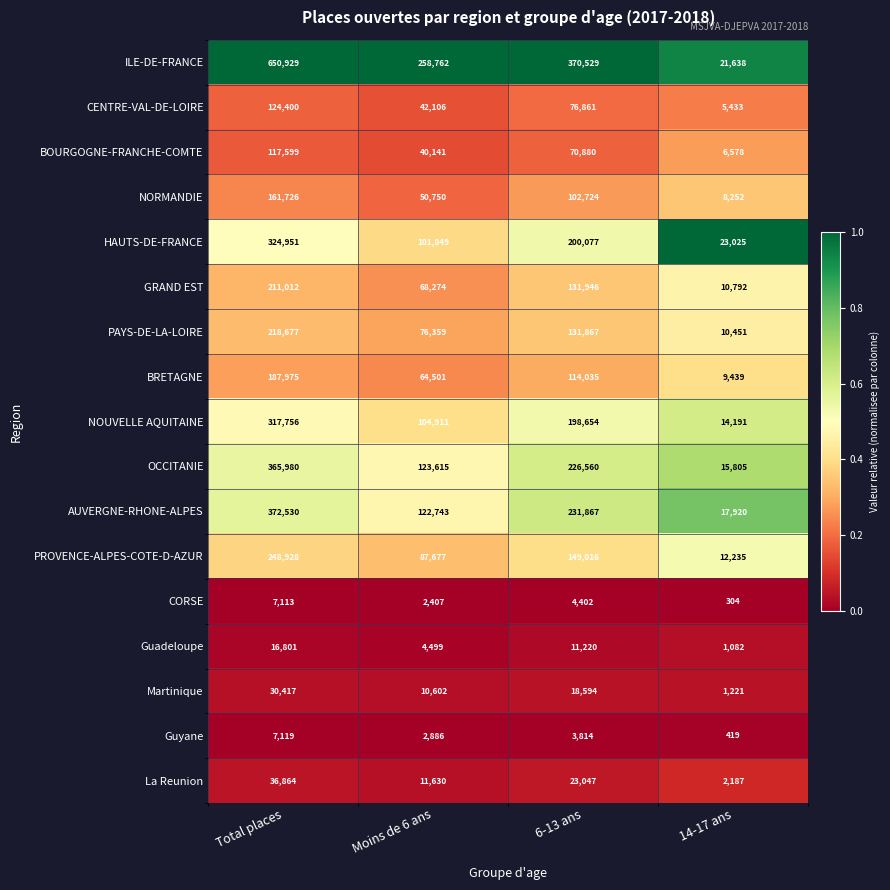

The Guadeloupe series shows 1082 at 14-17 ans. True or false?

True